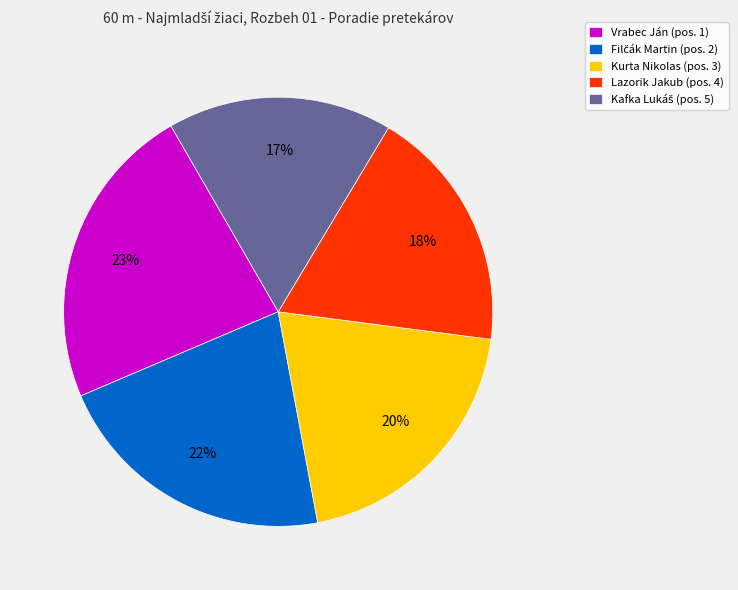

Between Vrabec Ján (pos. 1) and Kurta Nikolas (pos. 3), which is larger?

Vrabec Ján (pos. 1)